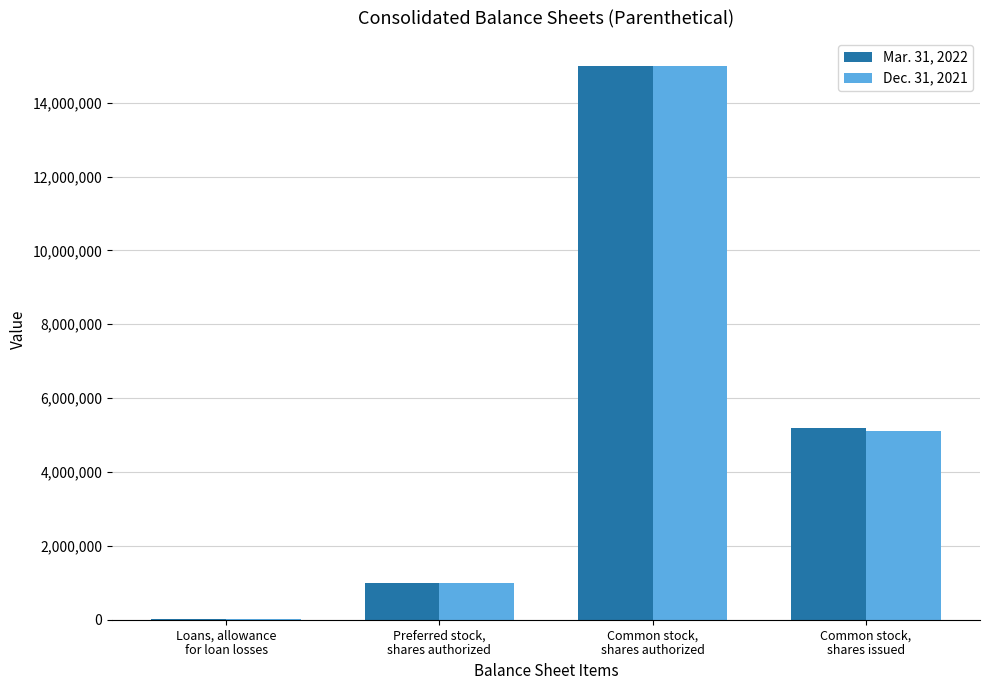

True or false: Mar. 31, 2022 has a value of 2985659 at Common stock,
shares issued.

False